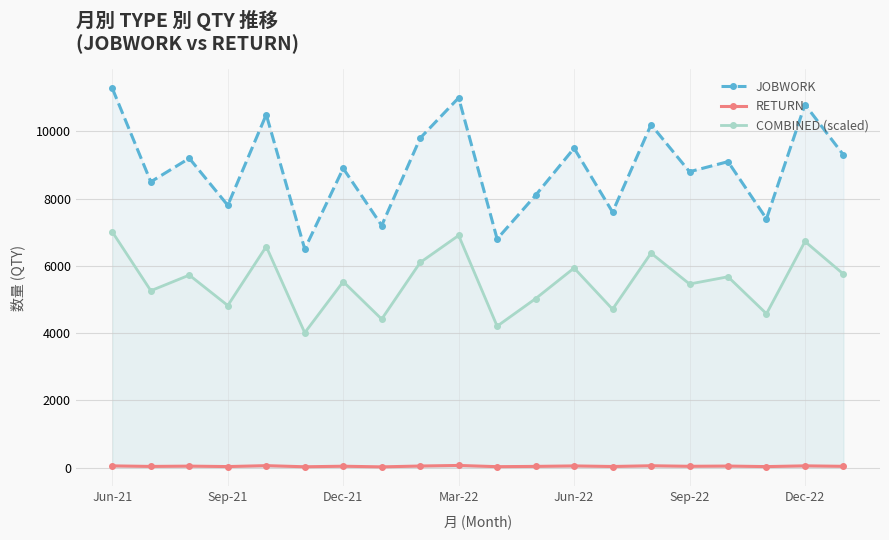

What are all the series names shown in the legend?

JOBWORK, RETURN, COMBINED (scaled)